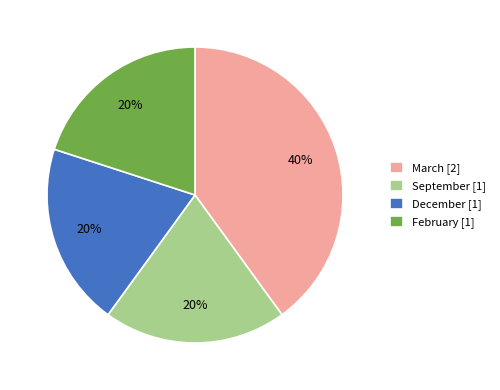

Do March [2] and February [1] together represent more than half of the pie?

Yes